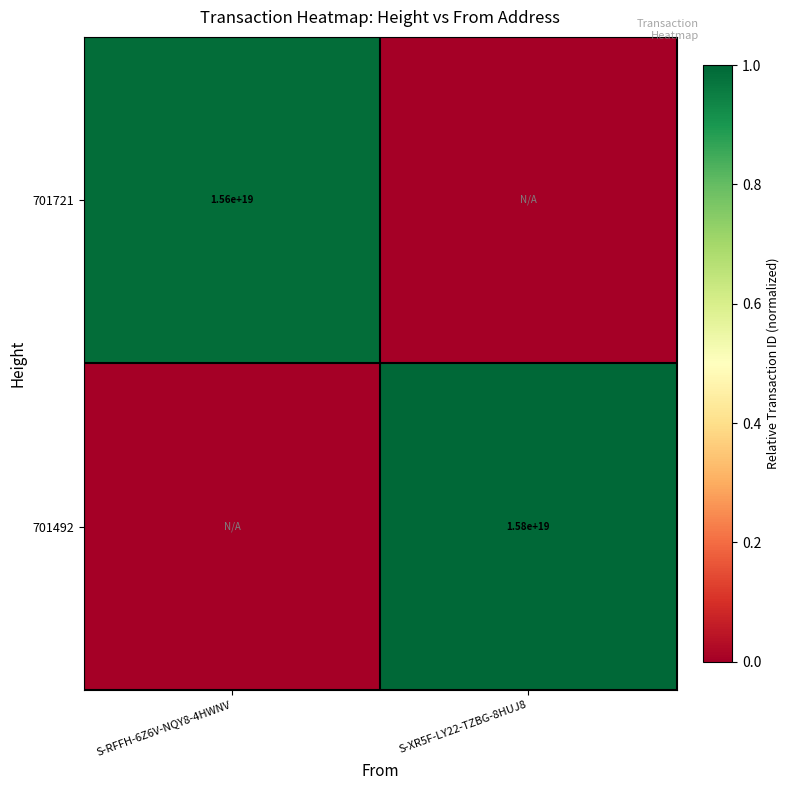

How many distinct data groups are displayed?

2